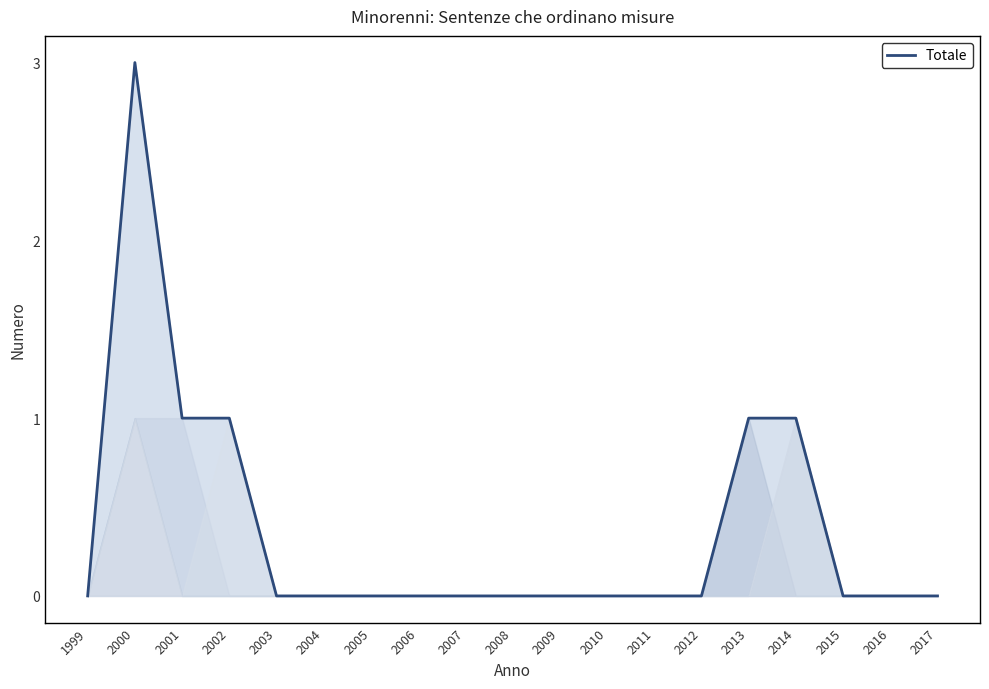

What is the sum of all values?

7